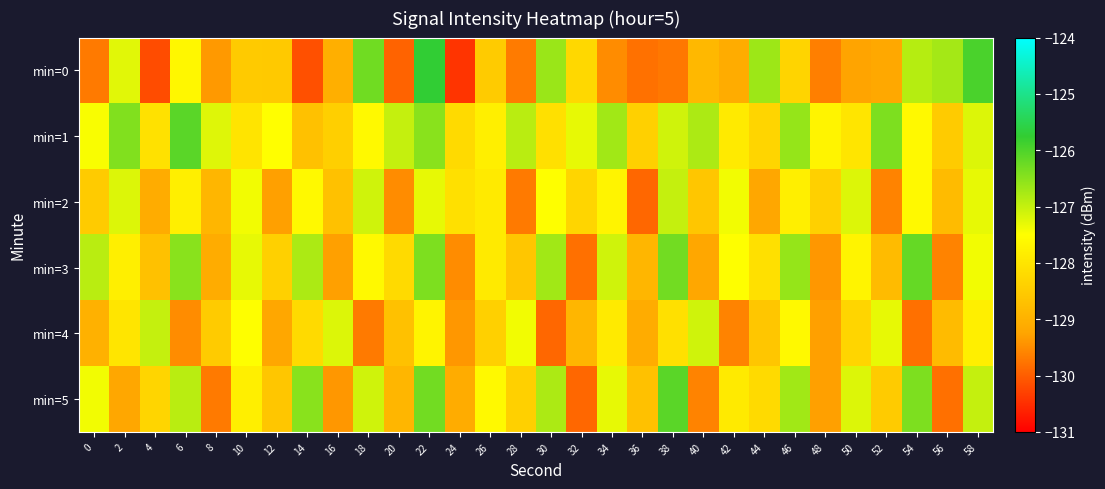

What is the total value across all series at 44?

-769.1